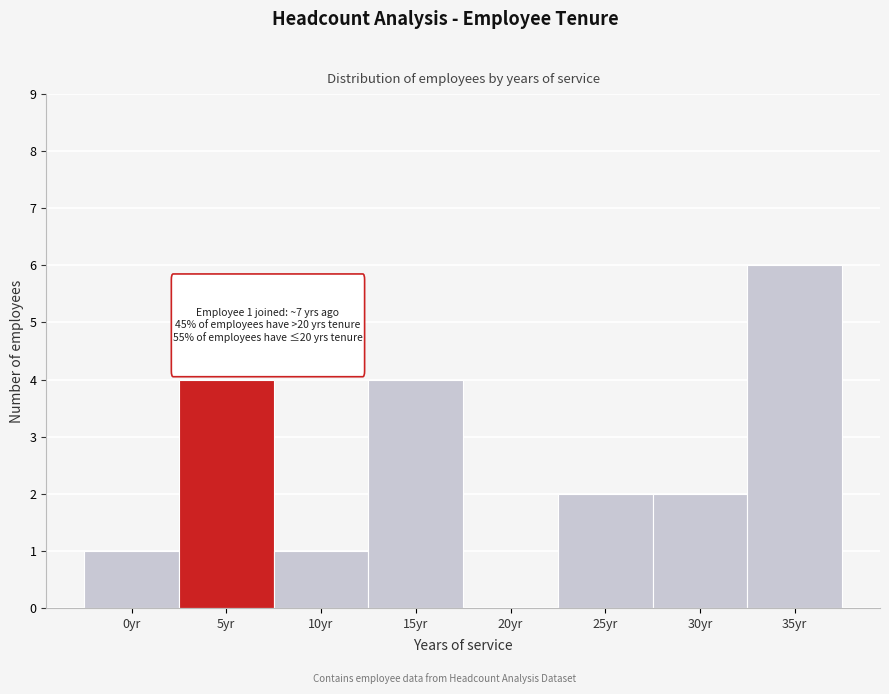

Reading left to right, what are all the values shown in this chart?

0yr=1	5yr=4	10yr=1	15yr=4	20yr=0	25yr=2	30yr=2	35yr=6